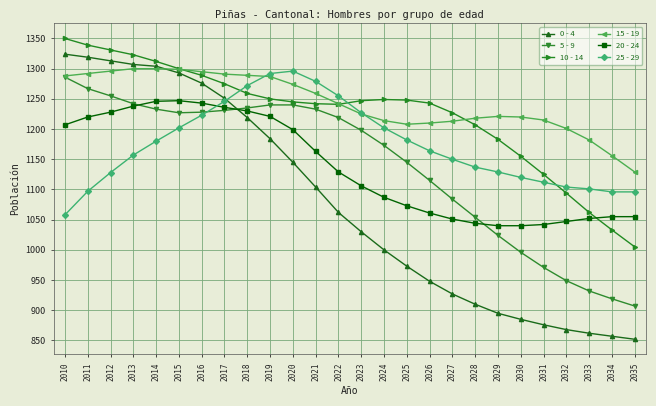

Rank the series at 2011 from lowest to highest value.

25 - 29, 20 - 24, 5 - 9, 15 - 19, 0 - 4, 10 - 14